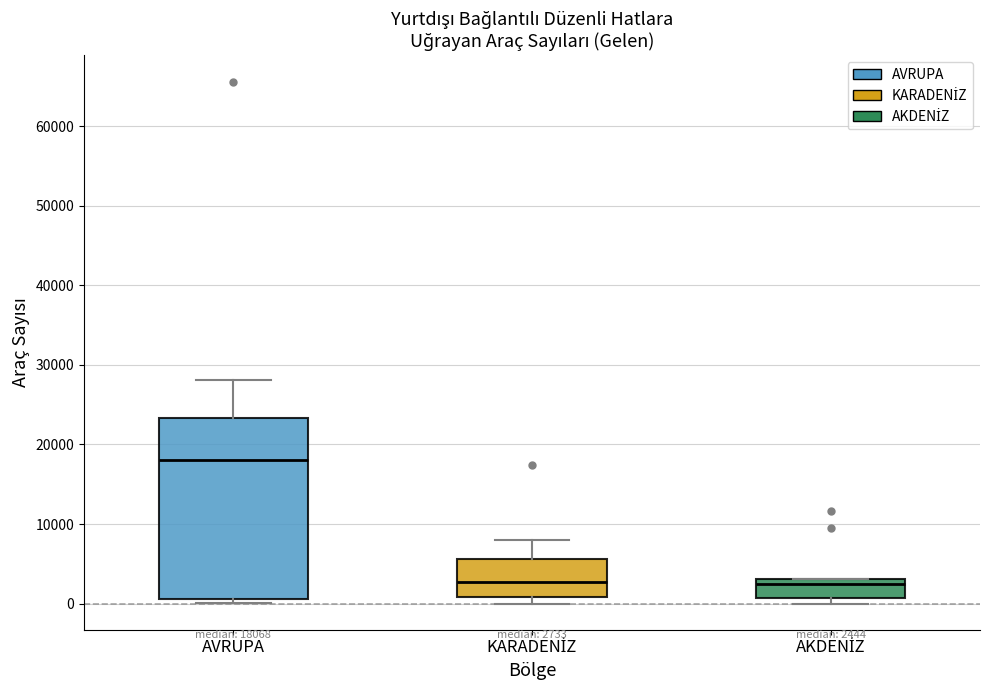

Which box is the tallest, from its lower edge to its upper edge?

AVRUPA